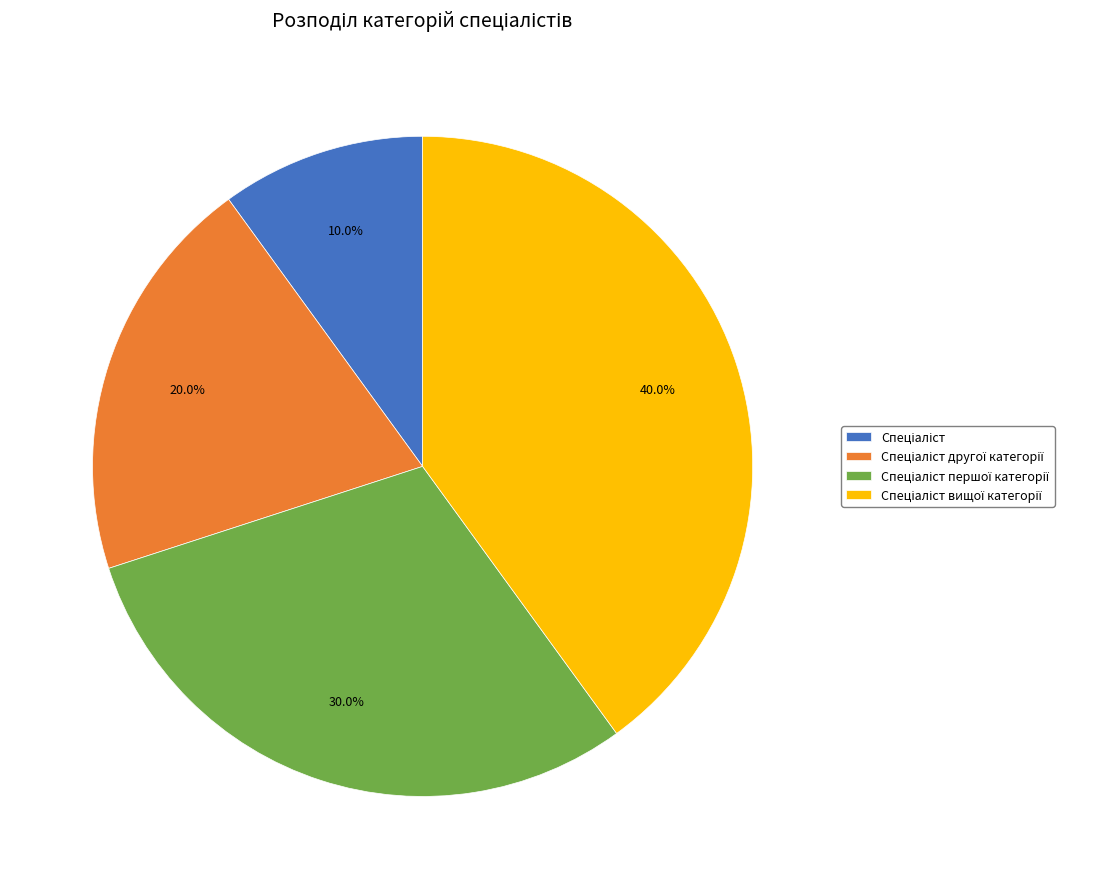

How many slices are in this pie chart?

4